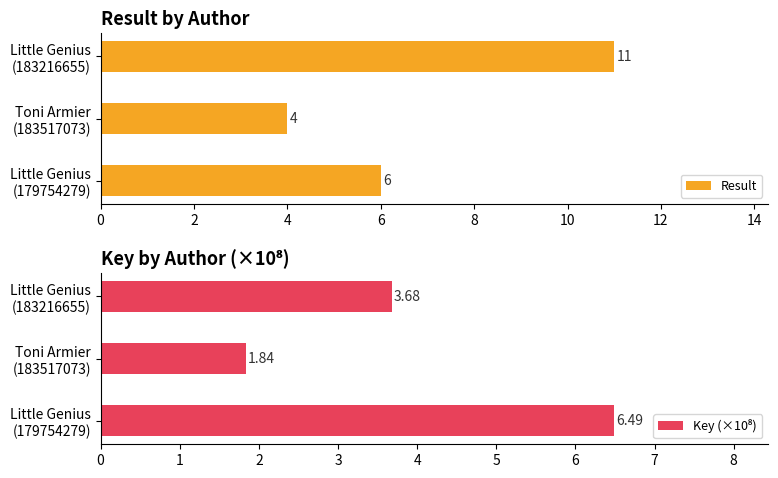

What is the maximum value for Result?

11